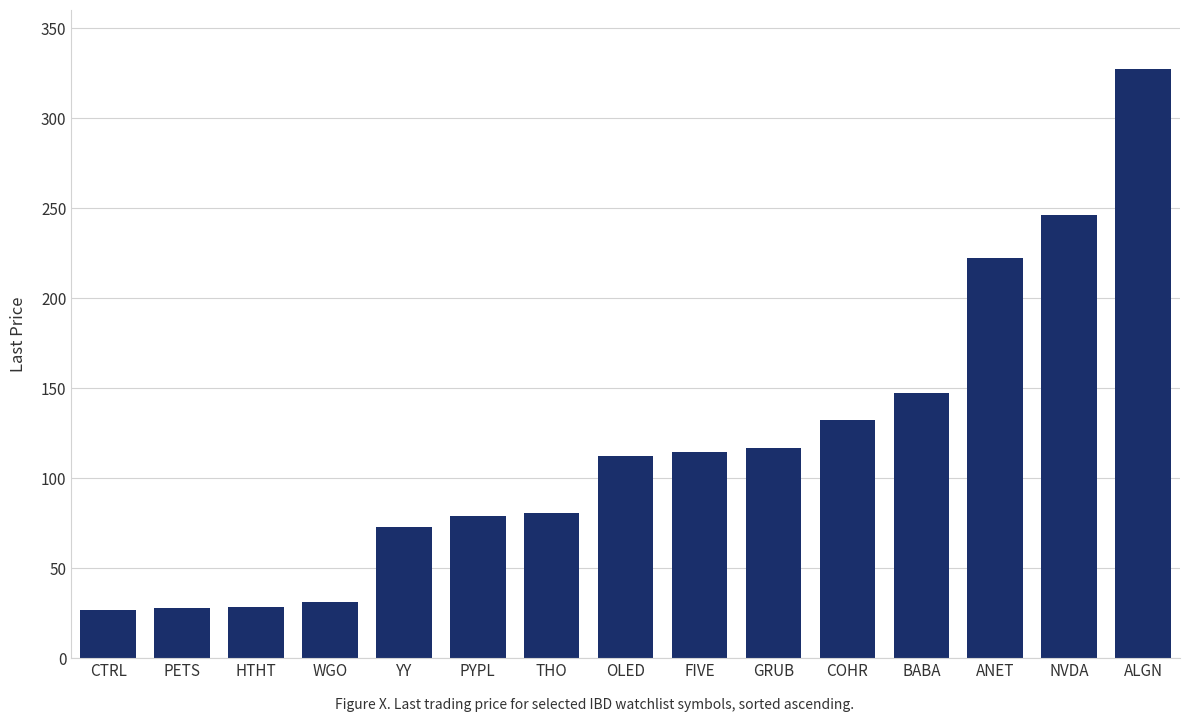

Where is the data nearest to the value 177?

BABA